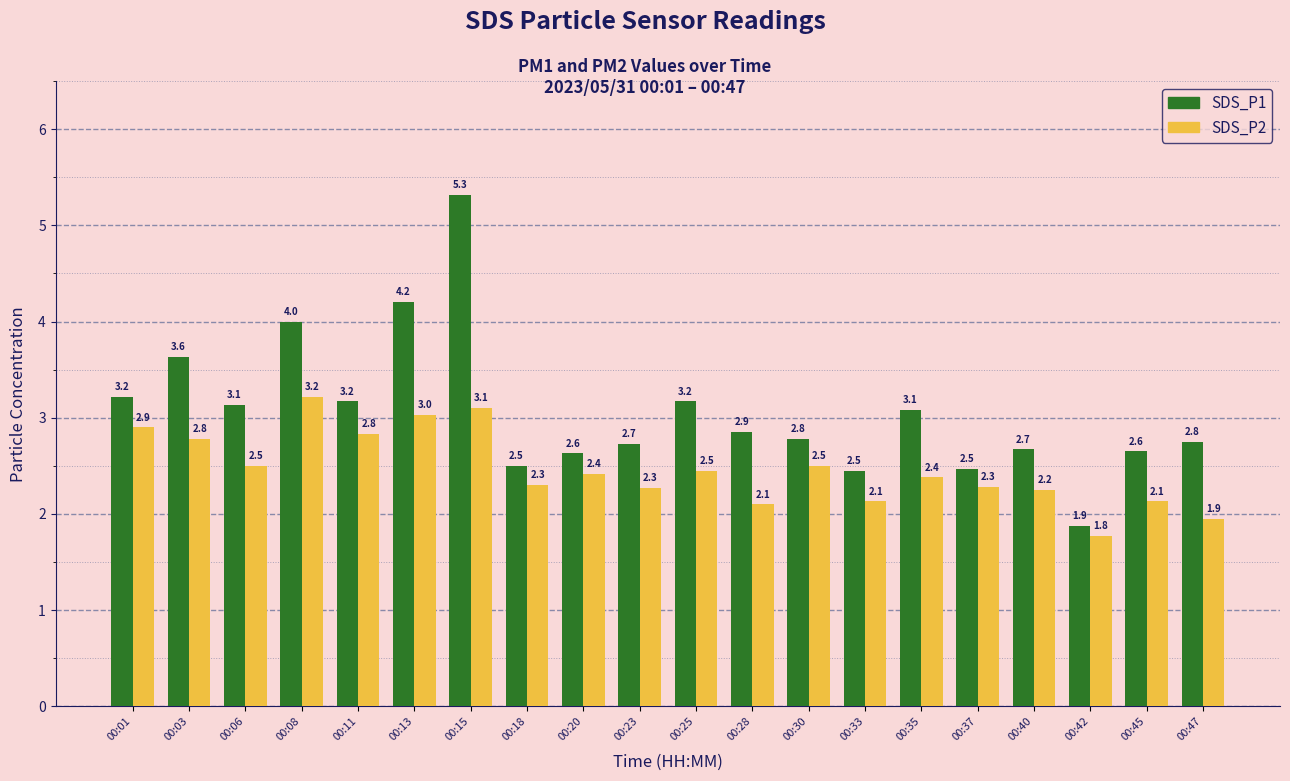

Between 00:08 and 00:33, which series saw the biggest shift?

SDS_P1